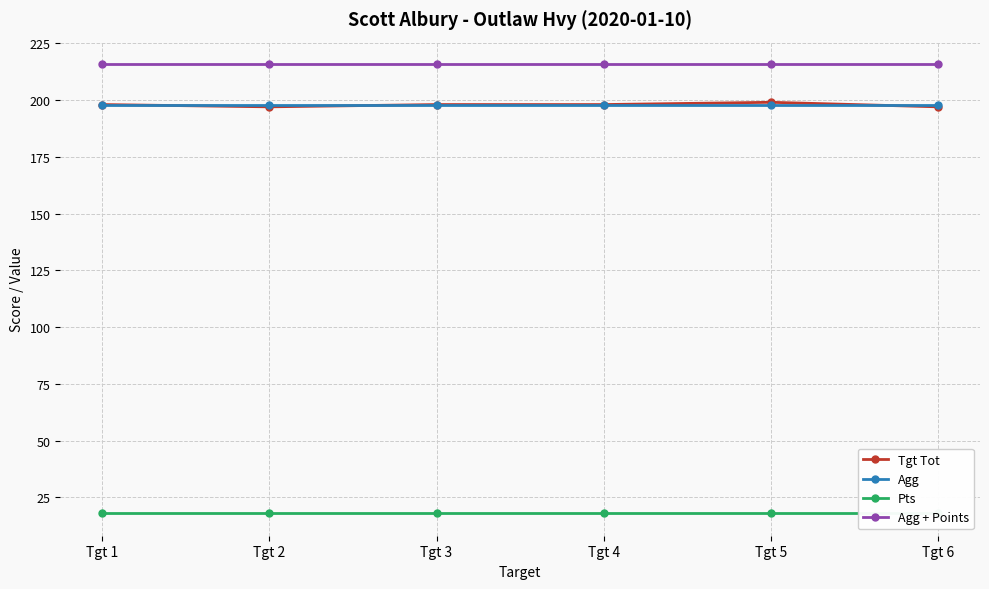

What is the difference between the maximum and minimum values in the Tgt Tot series?

2.0